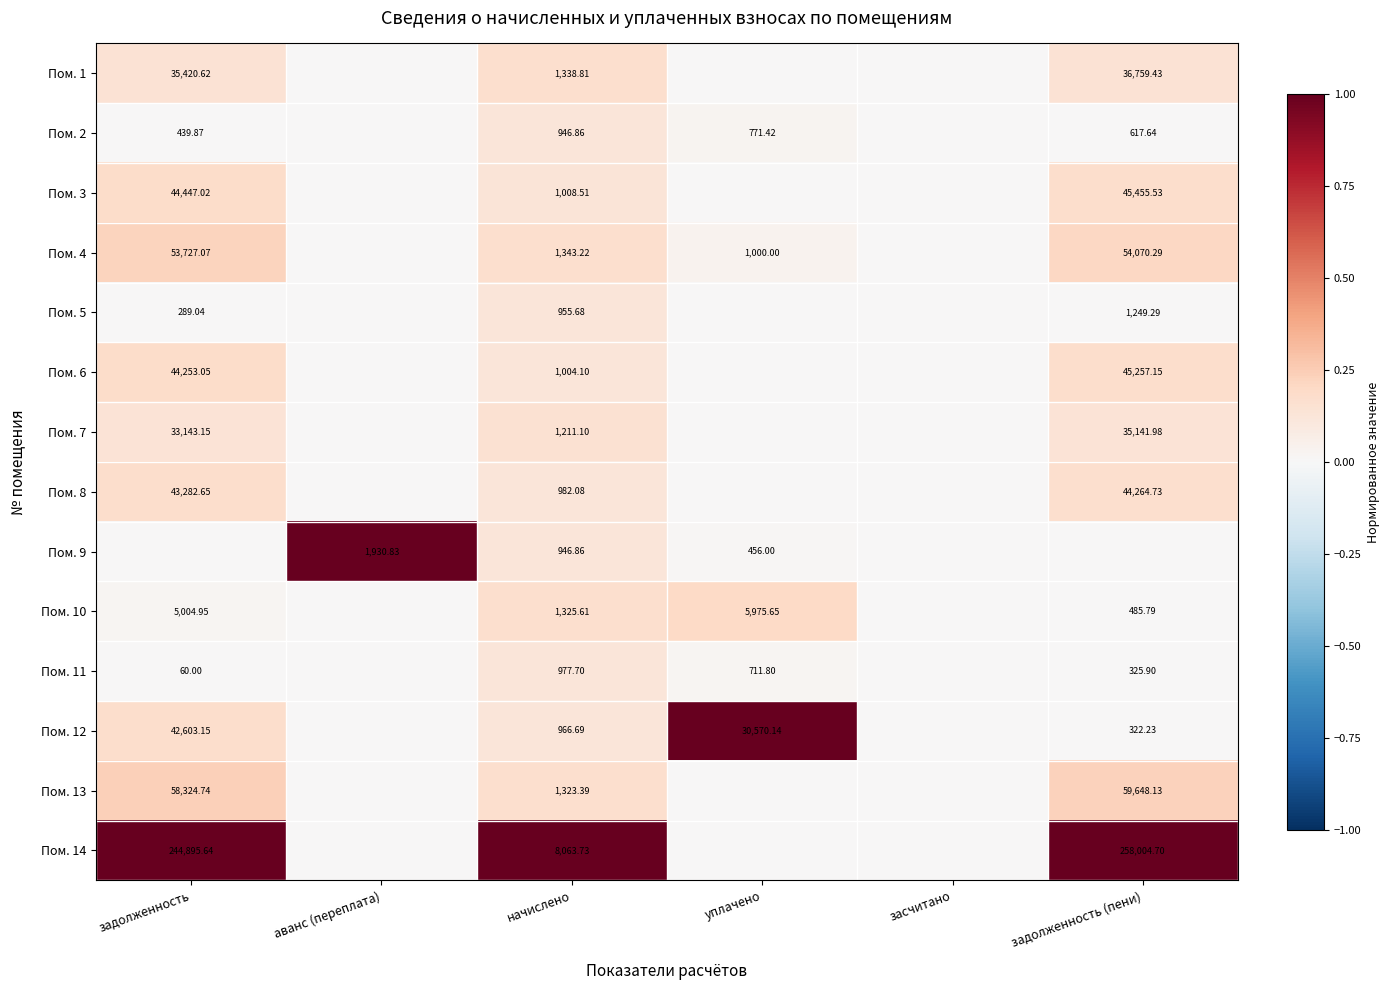

Which has a higher value, уплачено or задолженность?

задолженность